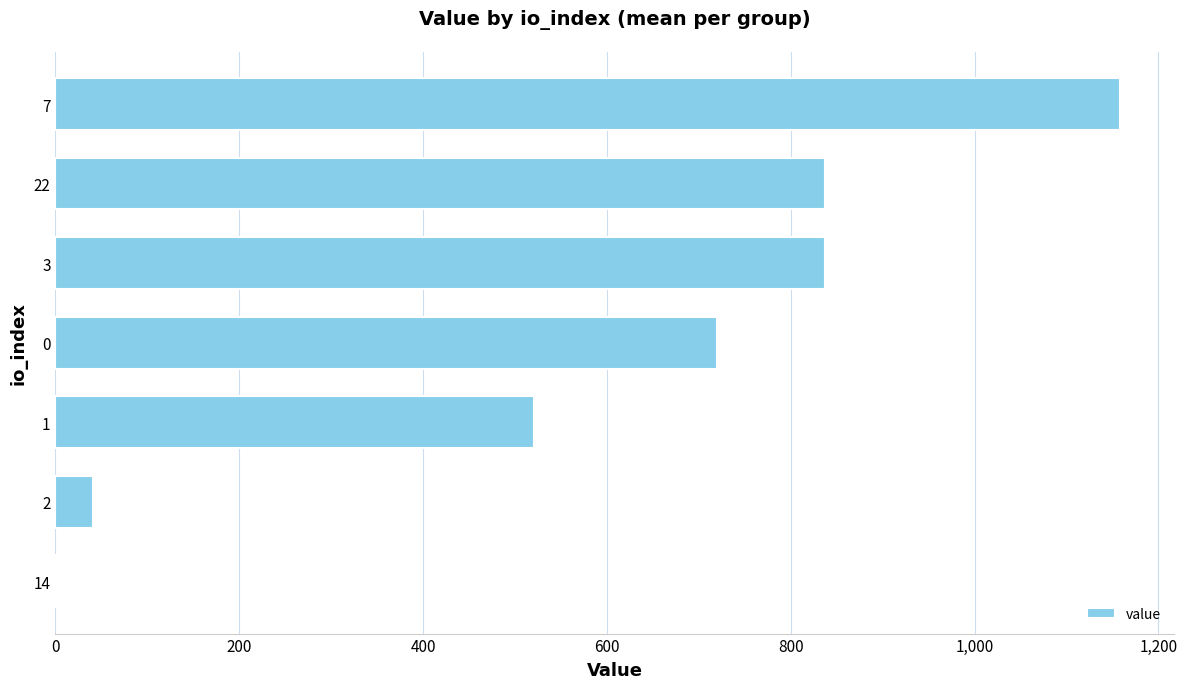

What is the sum of the values at 3 and 7?

1996.1